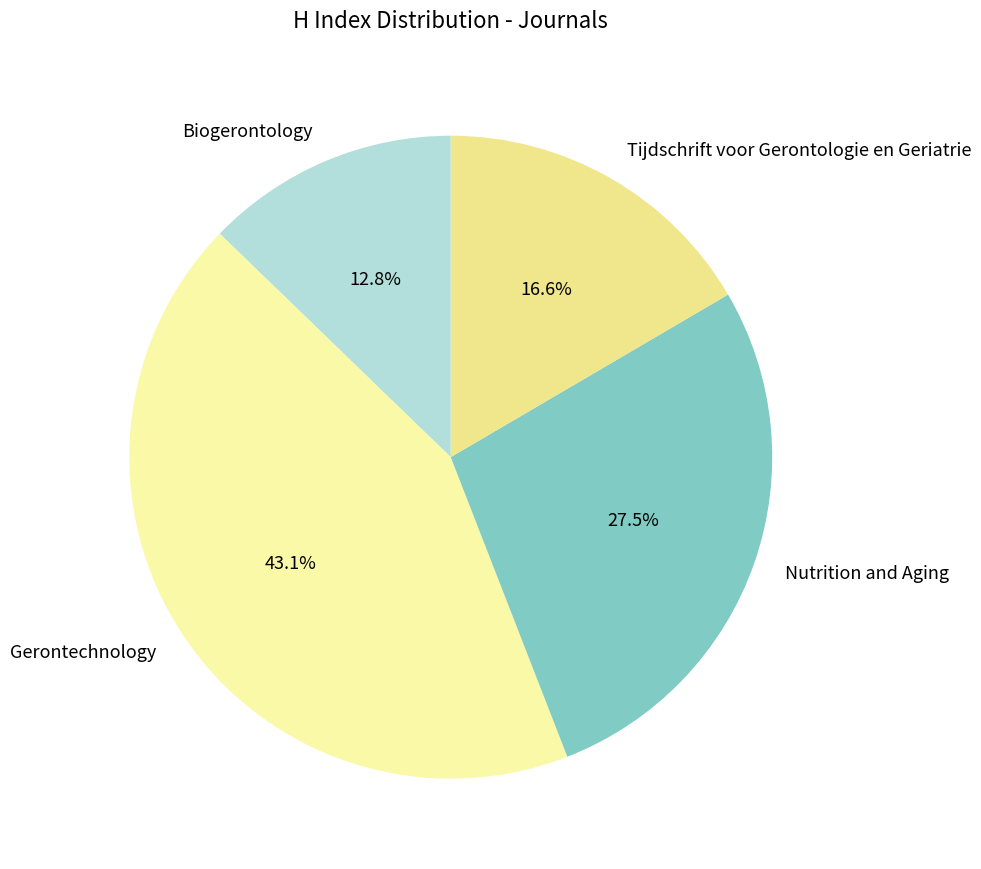

Count the number of slices in the pie.

4